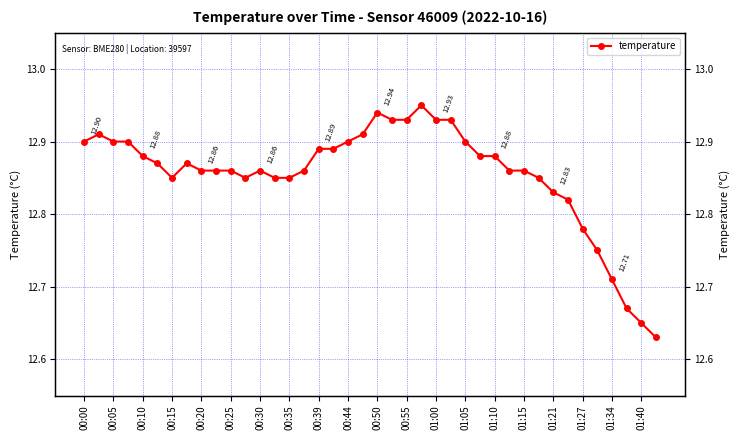

What is the ratio of the value at 38 to the value at 00:44?

1.0